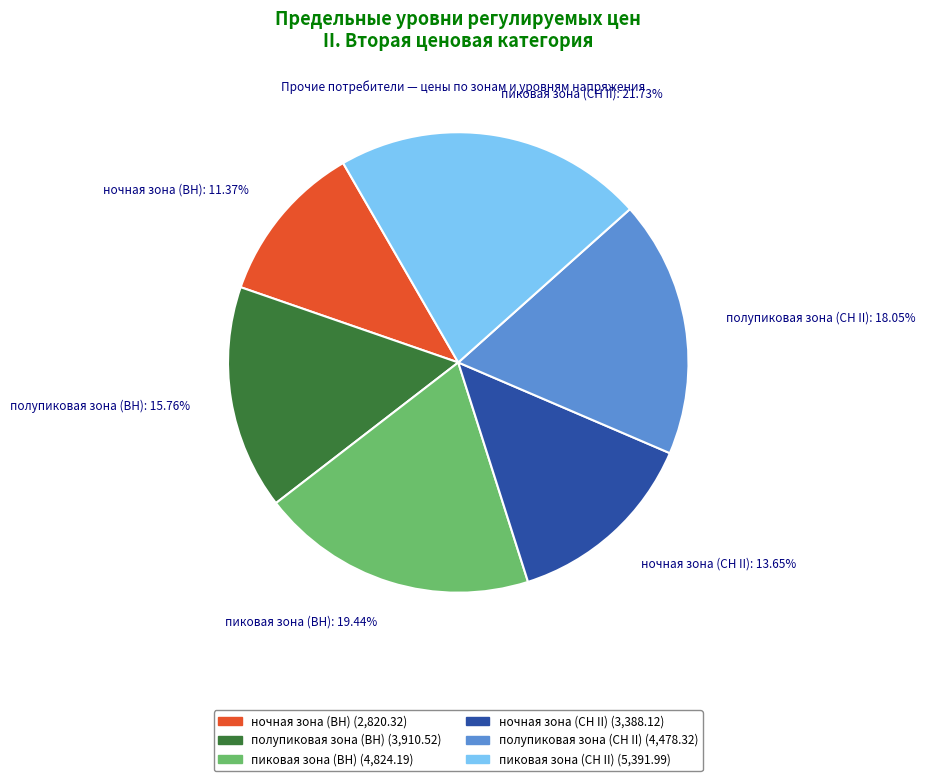

What is the largest slice in the pie chart?

пиковая зона (СН II)